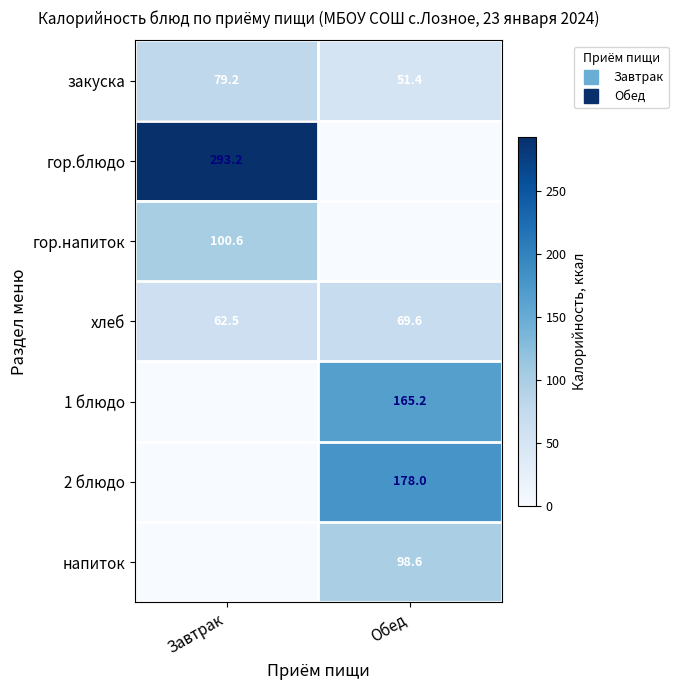

True or false: напиток has a value of 0.0 at Завтрак.

True